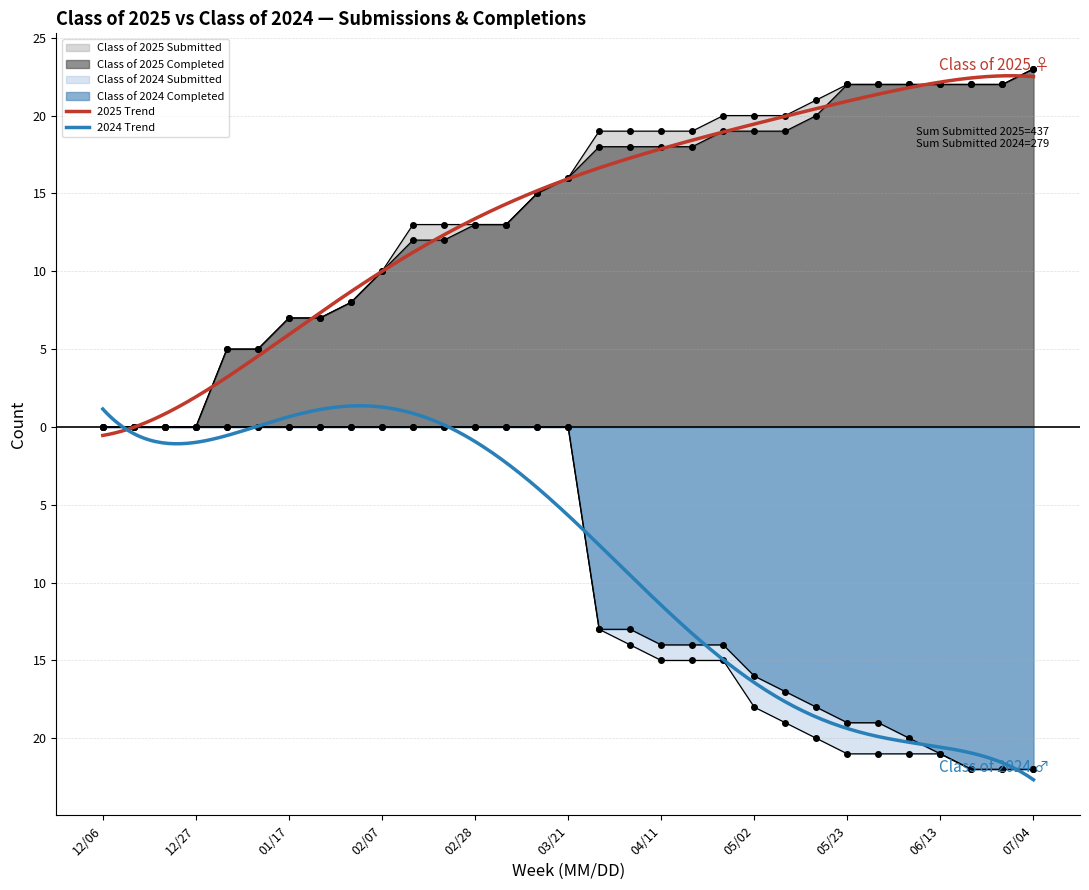

How many lines are shown in the chart?

4